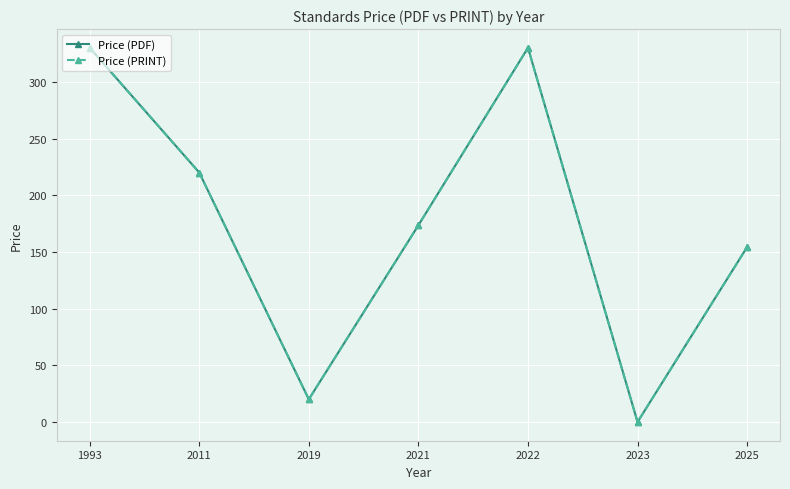

Is the value of Price (PRINT) at 2022 greater than the value of Price (PDF) at 2019?

Yes